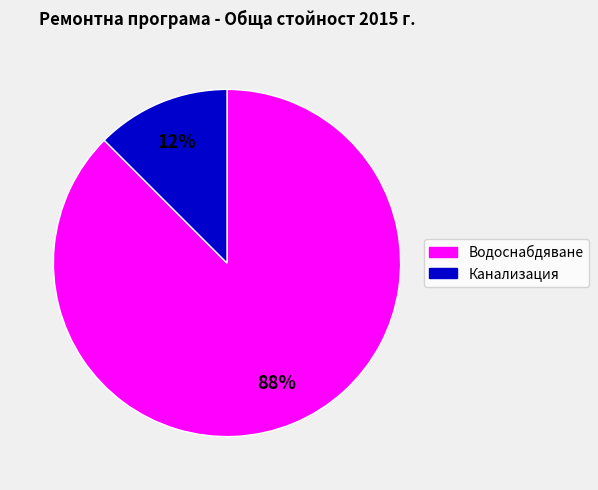

To the nearest percent, what is the average slice percentage?

50%